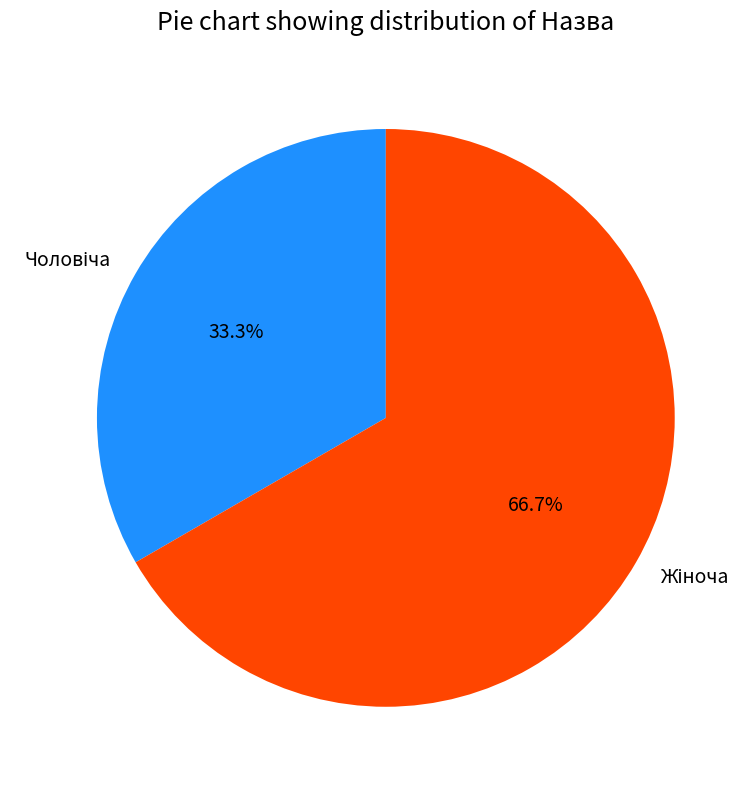

Combined, do Чоловіча and Жіноча account for over 50%?

Yes